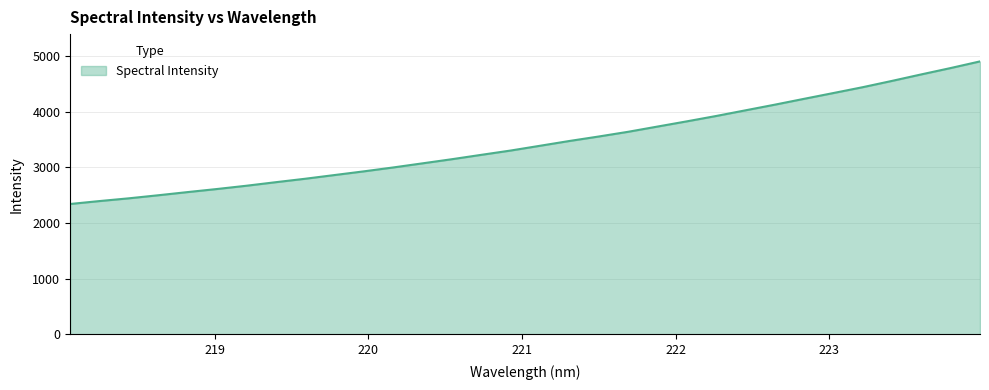

What is the greatest value displayed?

4900.2